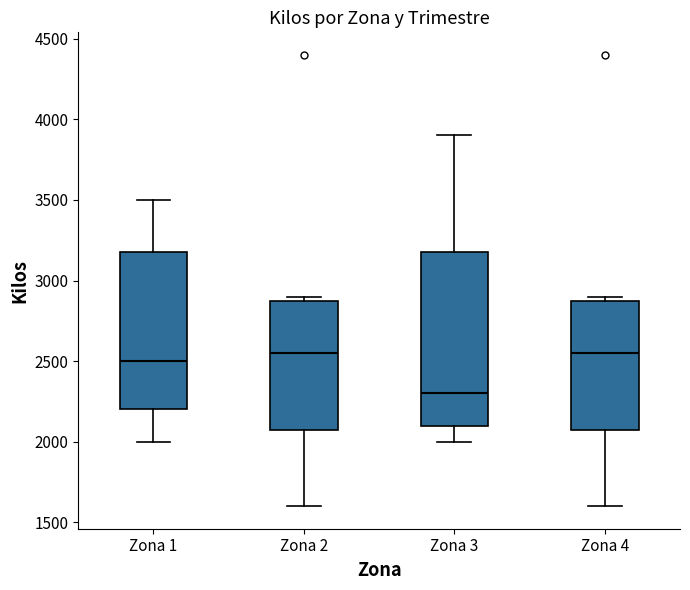

Which box is the tallest, from its lower edge to its upper edge?

Zona 3